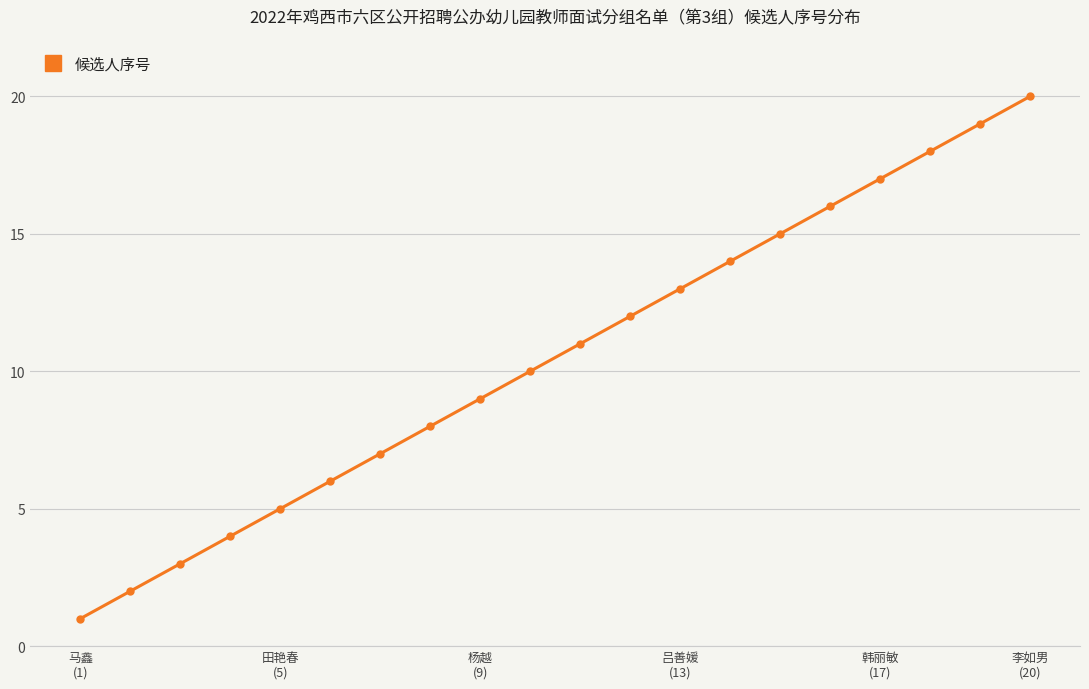

What is the sum of all values?

210